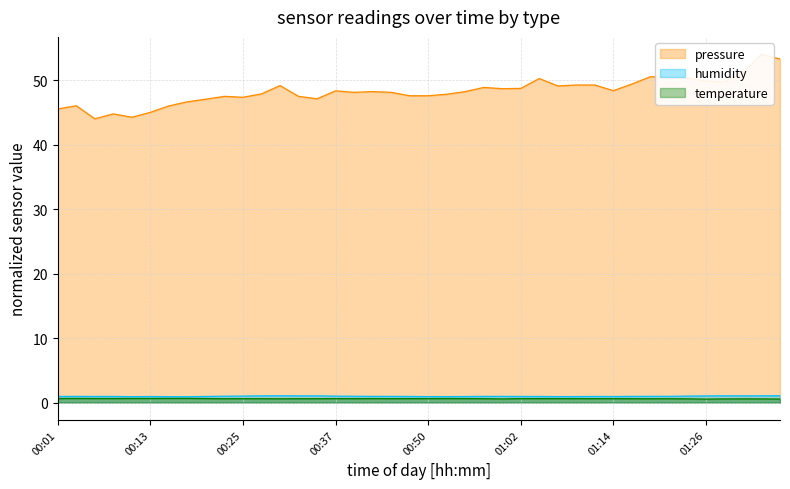

What is the total value across all series at 00:25?

48.9